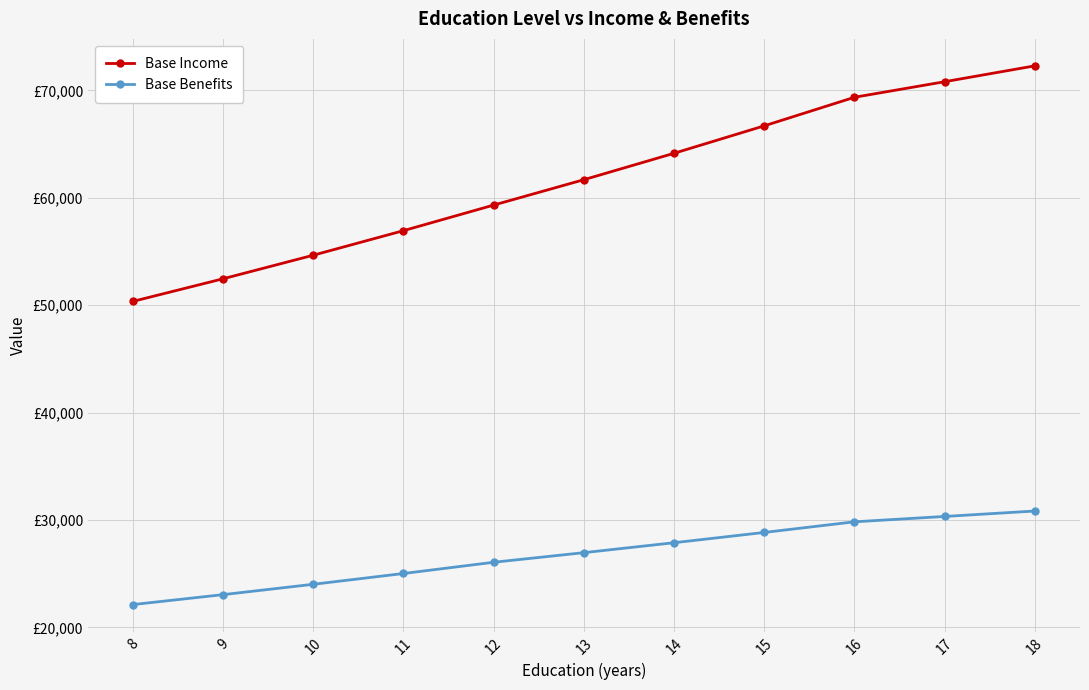

Reading left to right, what are all the values shown in this chart?

Base Income: 8=50357.1	9=52463.7	10=54658.5	11=56945.1	12=59327.3	13=61692.4	14=64151.7	15=66709.1	16=69368.5	17=70817.2	18=72296.2
Base Benefits: 8=22120.1	9=23045.5	10=24009.5	11=25013.9	12=26060.4	13=26955.2	14=27880.8	15=28838.2	16=29828.5	17=30326.9	18=30833.6